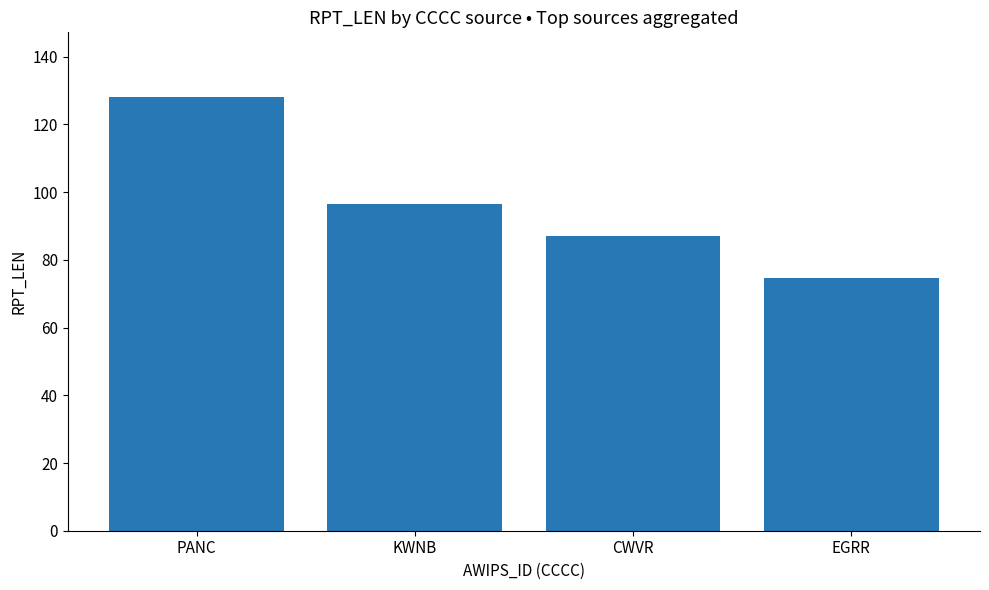

How many values exceed 96?

2